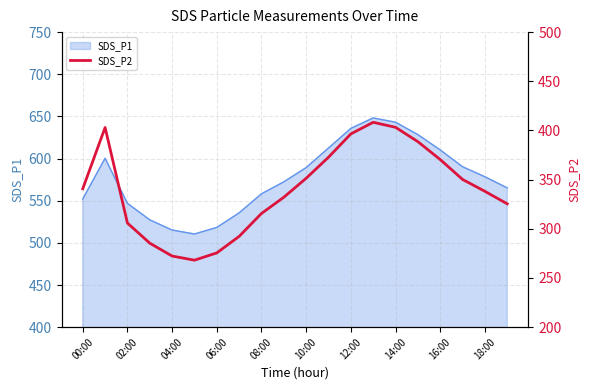

Is it true that SDS_P1 equals 886.1 at 08:00?

False